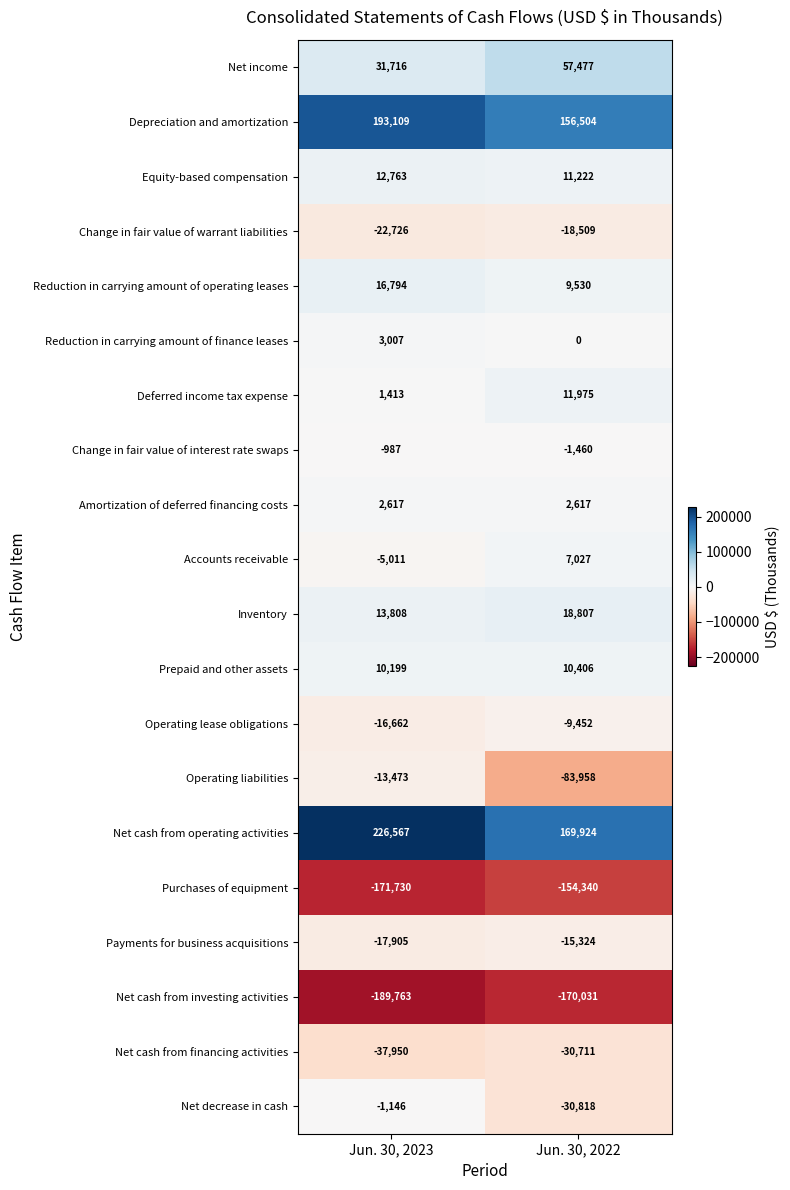

What is the spread (max minus min) of values at Jun. 30, 2022?

339955